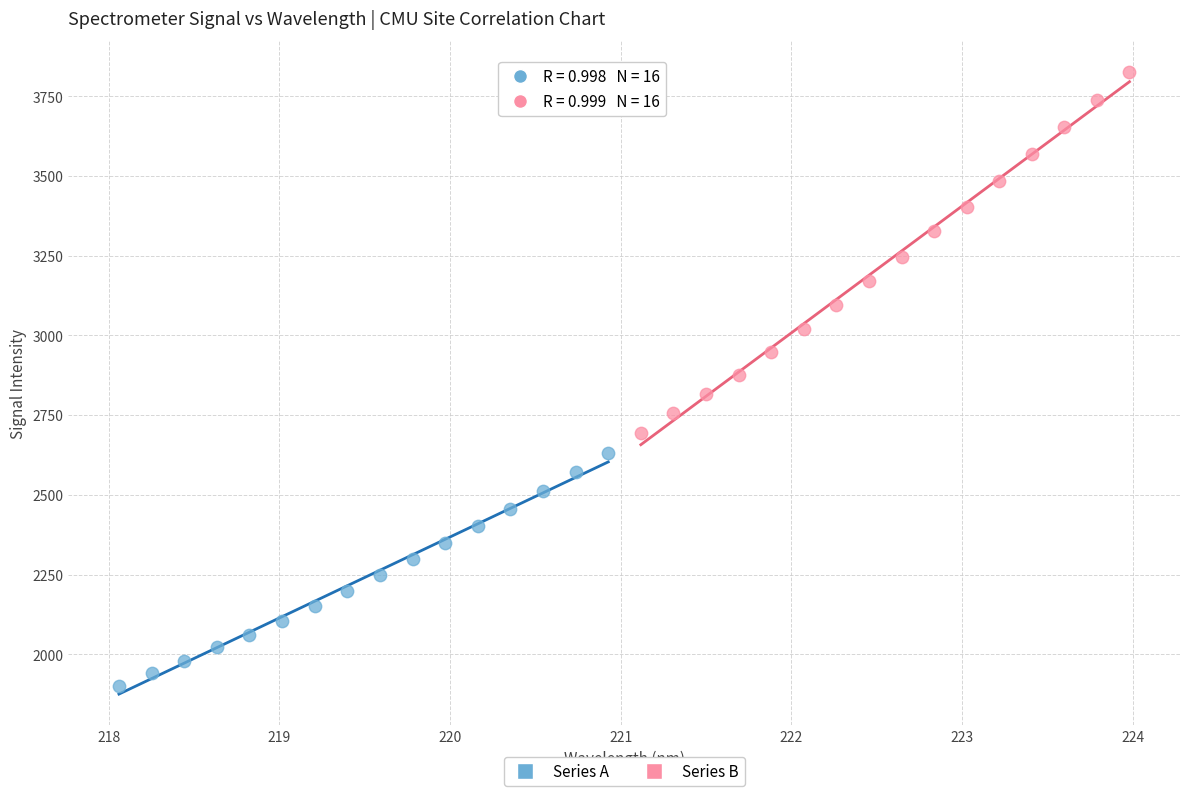

Which series has the largest Y range (max minus min)?

Series B